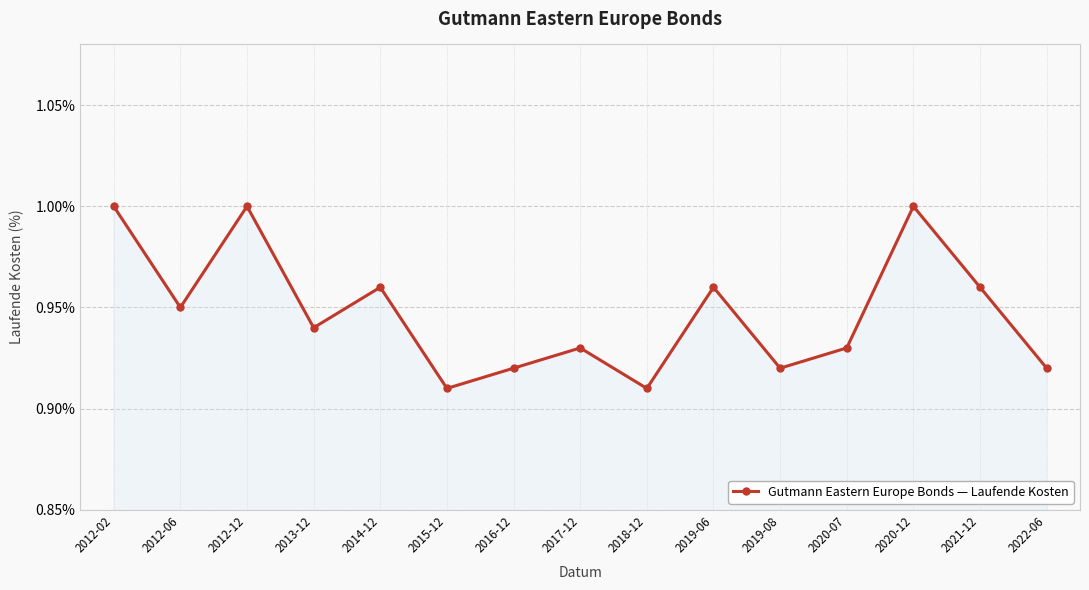

True or false: the data has more than 2 interior local peaks.

True